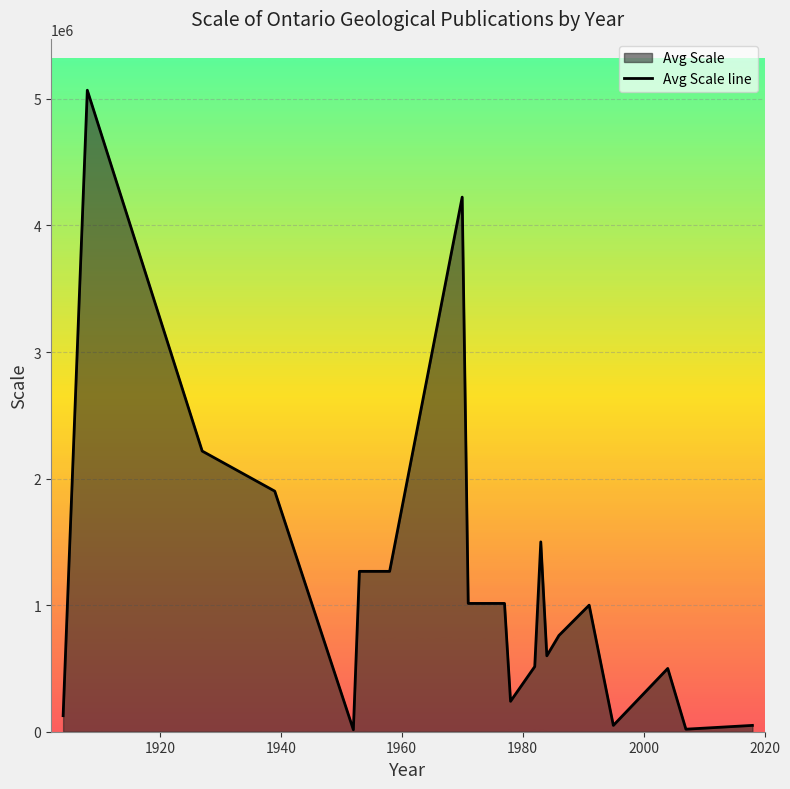

What is the average value?

1165103.5